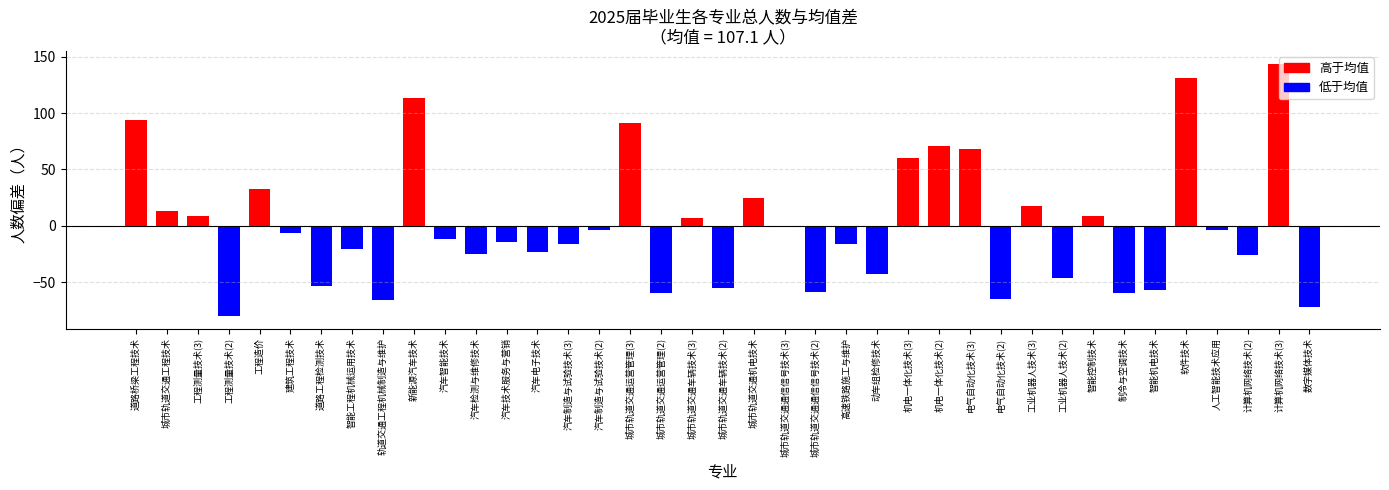

Rank the categories by value from lowest to highest.

工程测量技术(2), 数字媒体技术, 轨道交通工程机械制造与维护, 电气自动化技术(2), 城市轨道交通运营管理(2), 制冷与空调技术, 城市轨道交通通信信号技术(2), 智能机电技术, 城市轨道交通车辆技术(2), 道路工程检测技术, 工业机器人技术(2), 动车组检修技术, 计算机网络技术(2), 汽车检测与维修技术, 汽车电子技术, 智能工程机械运用技术, 汽车制造与试验技术(3), 高速铁路施工与维护, 汽车技术服务与营销, 汽车智能技术, 建筑工程技术, 汽车制造与试验技术(2), 人工智能技术应用, 城市轨道交通通信信号技术(3), 城市轨道交通车辆技术(3), 工程测量技术(3), 智能控制技术, 城市轨道交通工程技术, 工业机器人技术(3), 城市轨道交通机电技术, 工程造价, 机电一体化技术(3), 电气自动化技术(3), 机电一体化技术(2), 城市轨道交通运营管理(3), 道路桥梁工程技术, 新能源汽车技术, 软件技术, 计算机网络技术(3)